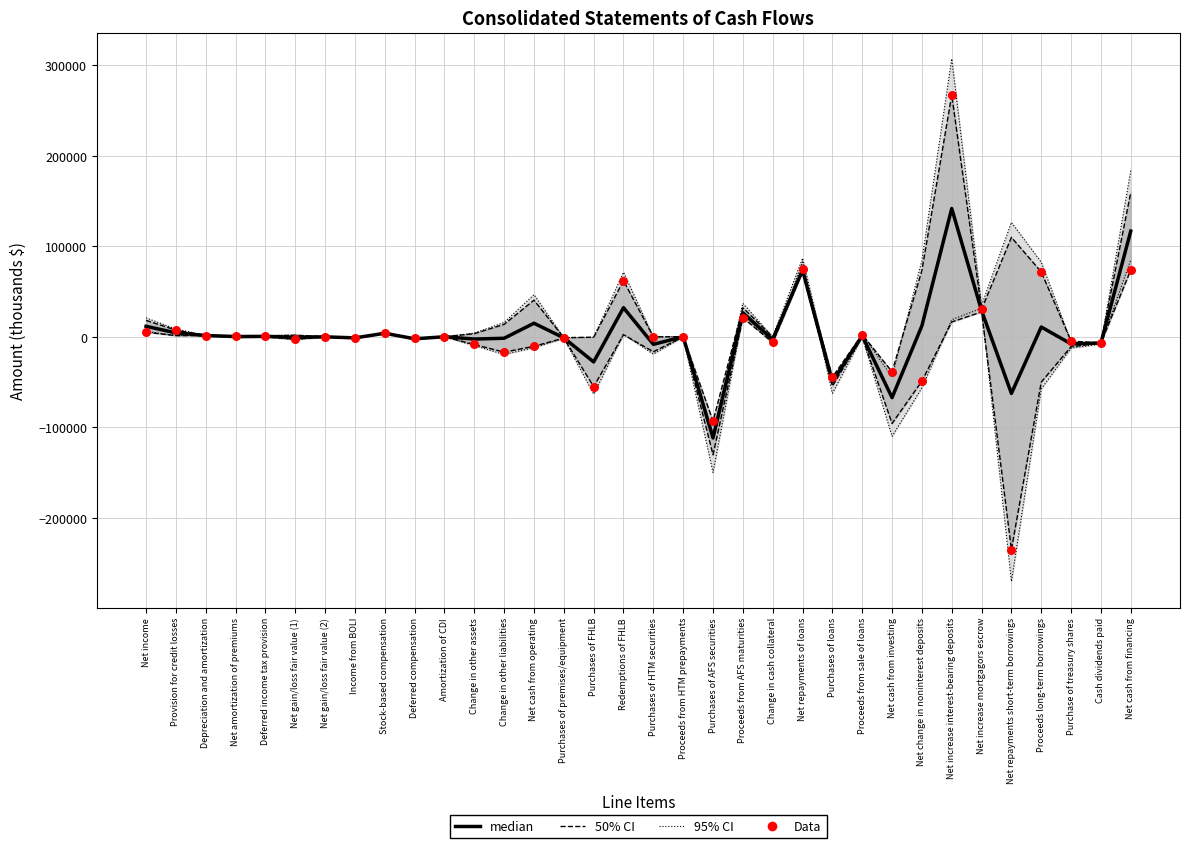

Which series contains the highest Y value?

95% CI